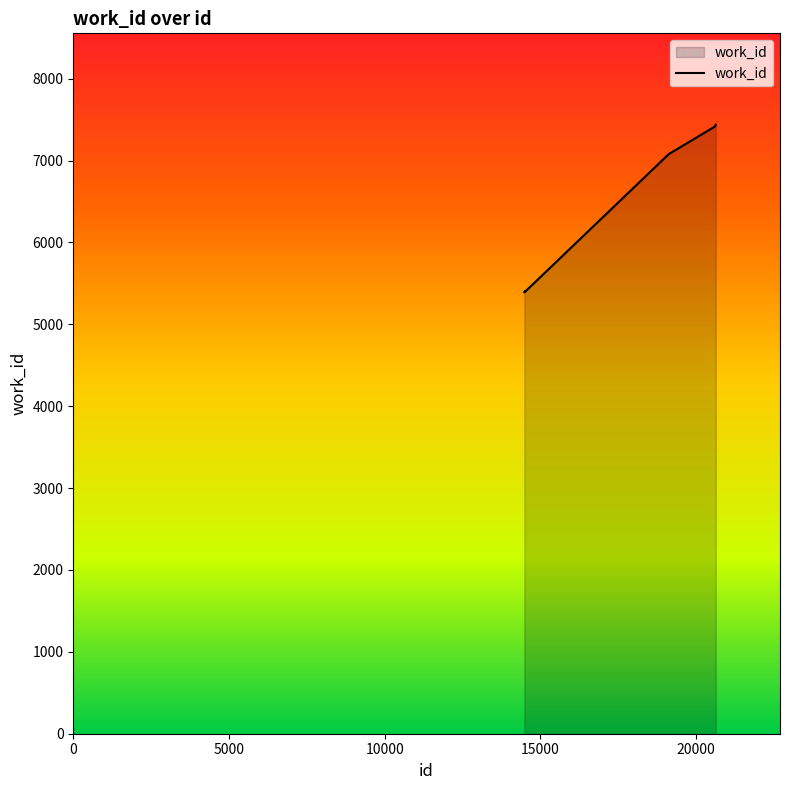

What is the average value?

6579